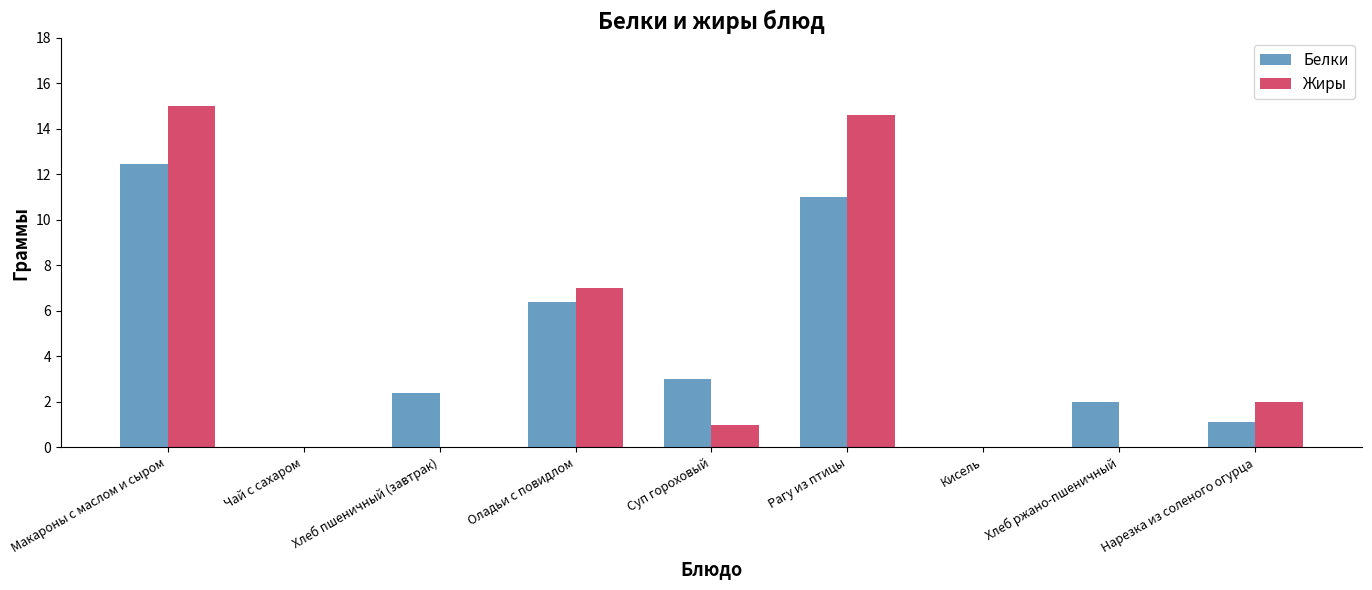

Reading left to right, extract all data points from this chart.

Белки: 12.4	0.0	2.4	6.4	3.0	11.0	0.0	2.0	1.1
Жиры: 15.0	0.0	0.0	7.0	1.0	14.6	0.0	0.0	2.0